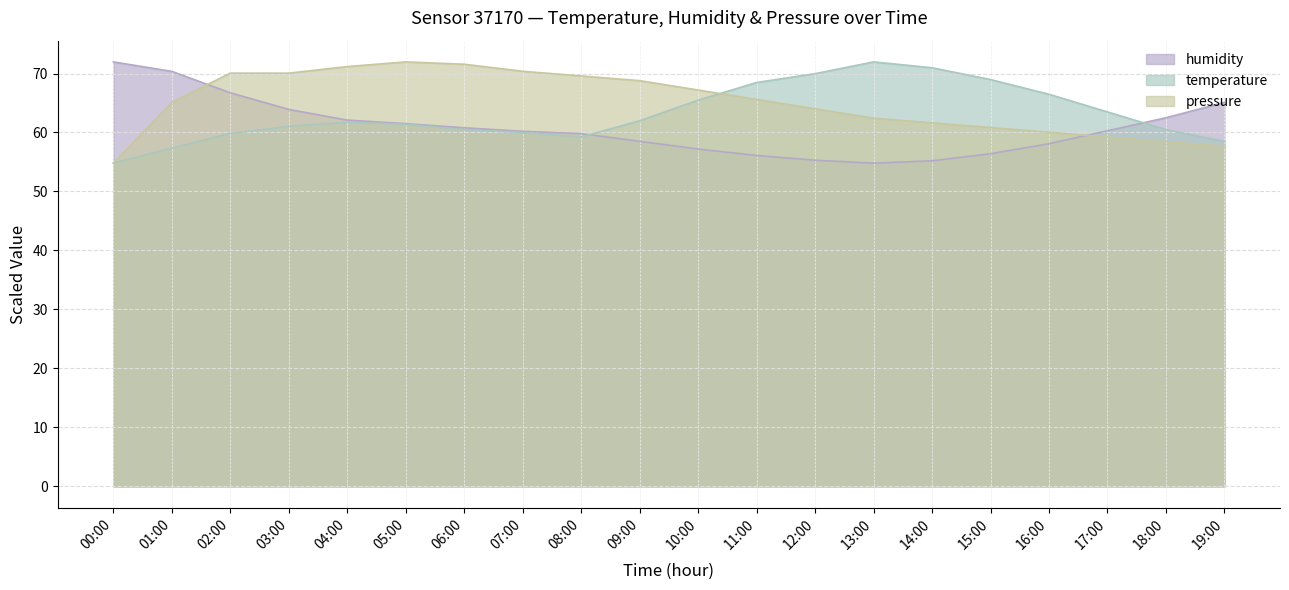

Reading left to right, extract all data points from this chart.

temperature: 54.8	57.3	59.8	61.0	61.7	61.4	60.5	60.0	59.2	62.0	65.5	68.5	70.0	72.0	71.0	69.0	66.5	63.5	60.5	58.5
humidity: 72.0	70.4	66.7	63.9	62.1	61.5	60.8	60.2	59.8	58.5	57.2	56.1	55.3	54.8	55.2	56.4	58.1	60.3	62.5	65.1
pressure: 54.8	65.1	70.1	70.1	71.2	72.0	71.6	70.4	69.6	68.8	67.2	65.6	64.0	62.4	61.6	60.8	60.0	59.3	58.5	57.7